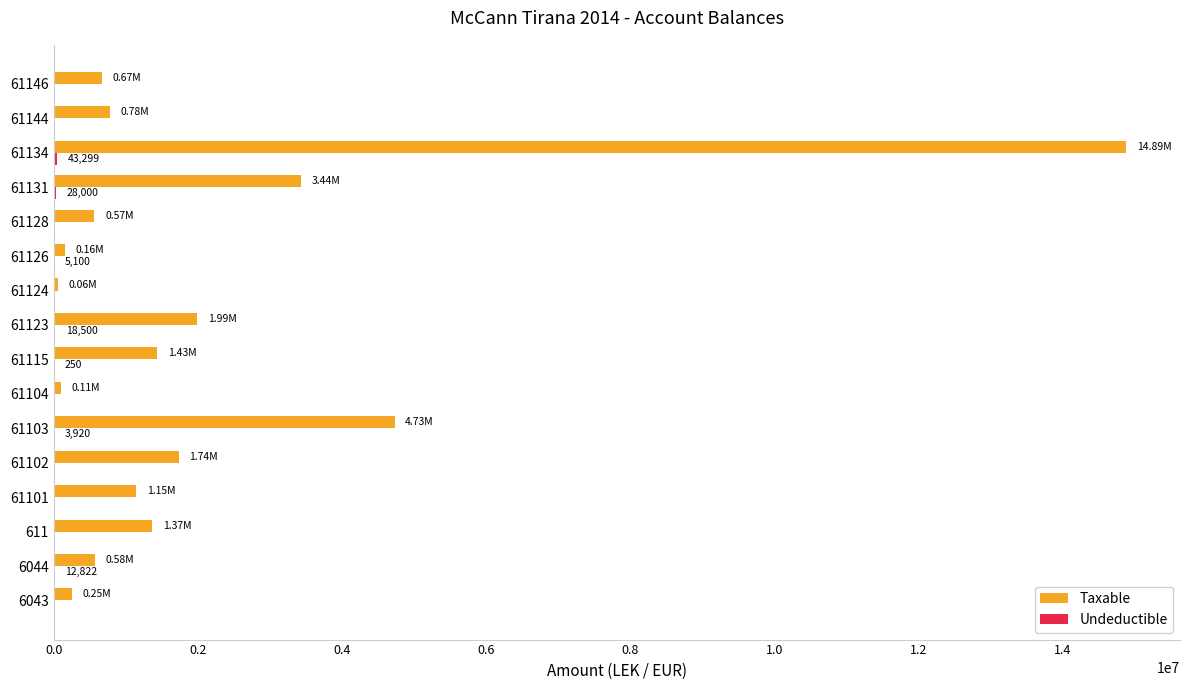

Which series changed the most between 611 and 61103?

Taxable